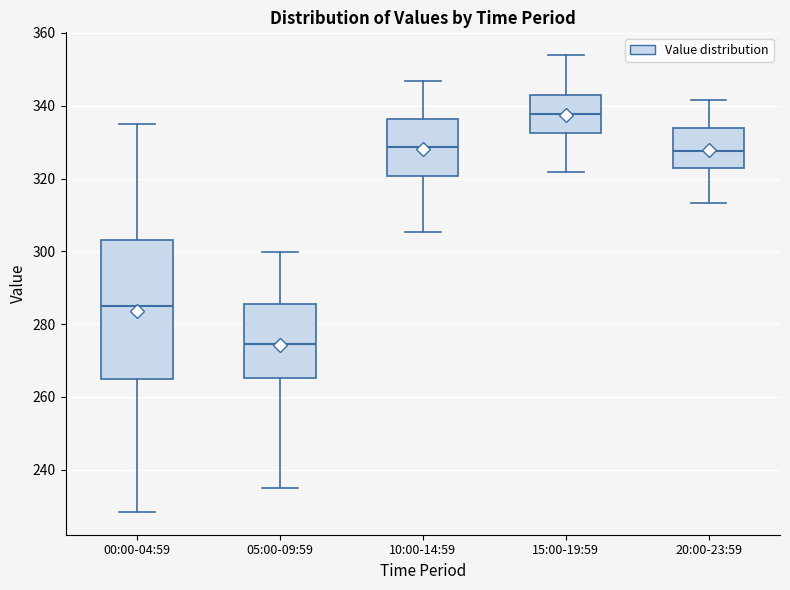

Reading left to right, transcribe this box plot: for each box, give where its median line is, the range the box spans, and where its two whiskers end, as read against the y-axis. The values are not printed on the chart, so give them approximately, as read against the axis.

00:00-04:59: median 284, box 264 to 304, whiskers 228 to 336
05:00-09:59: median 274, box 266 to 286, whiskers 236 to 300
10:00-14:59: median 328, box 320 to 336, whiskers 306 to 346
15:00-19:59: median 338, box 332 to 344, whiskers 322 to 354
20:00-23:59: median 328, box 322 to 334, whiskers 314 to 342